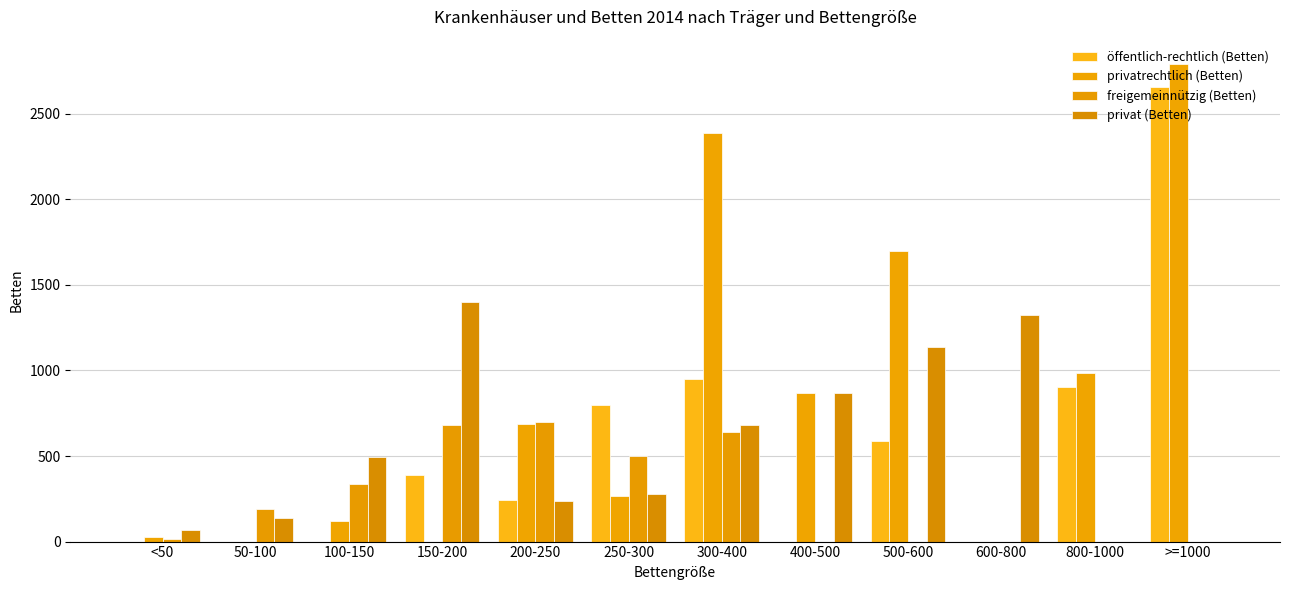

What is the difference between the maximum and minimum values in the freigemeinnützig (Betten) series?

699